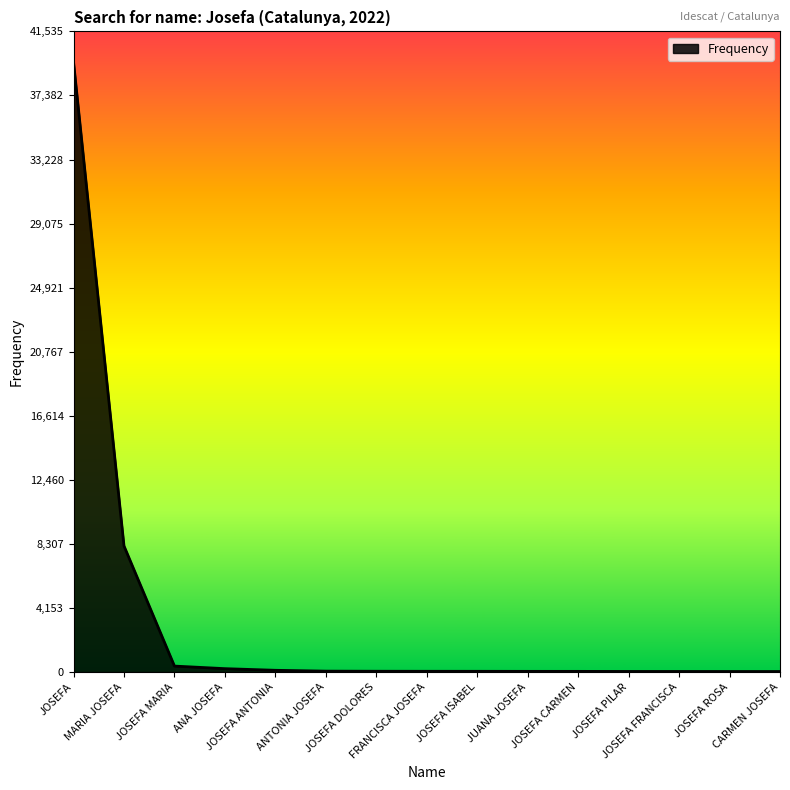

What is the ratio of the value at ANA JOSEFA to the value at JOSEFA CARMEN?

5.0